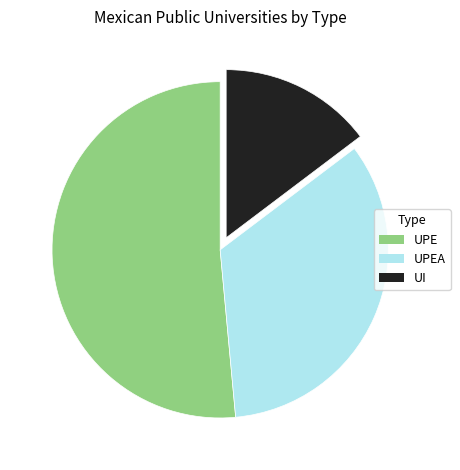

Which slice is the largest?

UPE